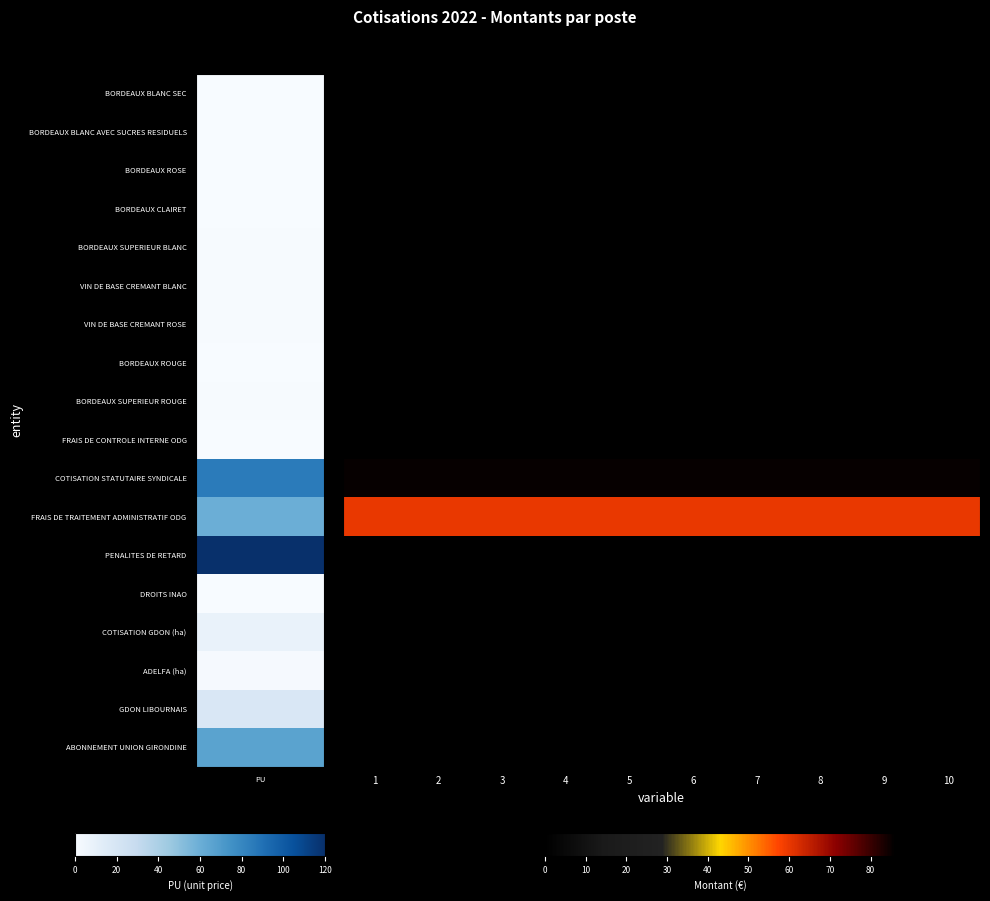

What is the total value across all series at 3?

144.8